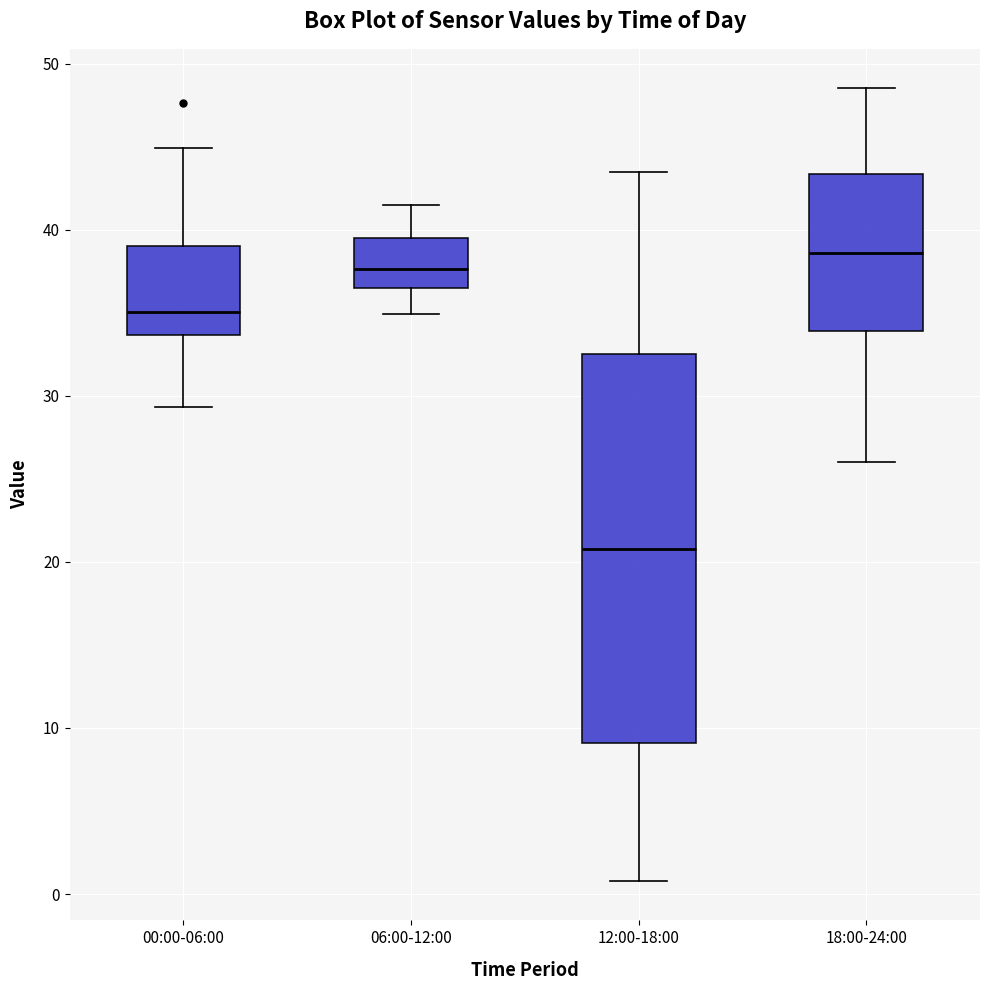

Which box is the tallest, from its lower edge to its upper edge?

12:00-18:00